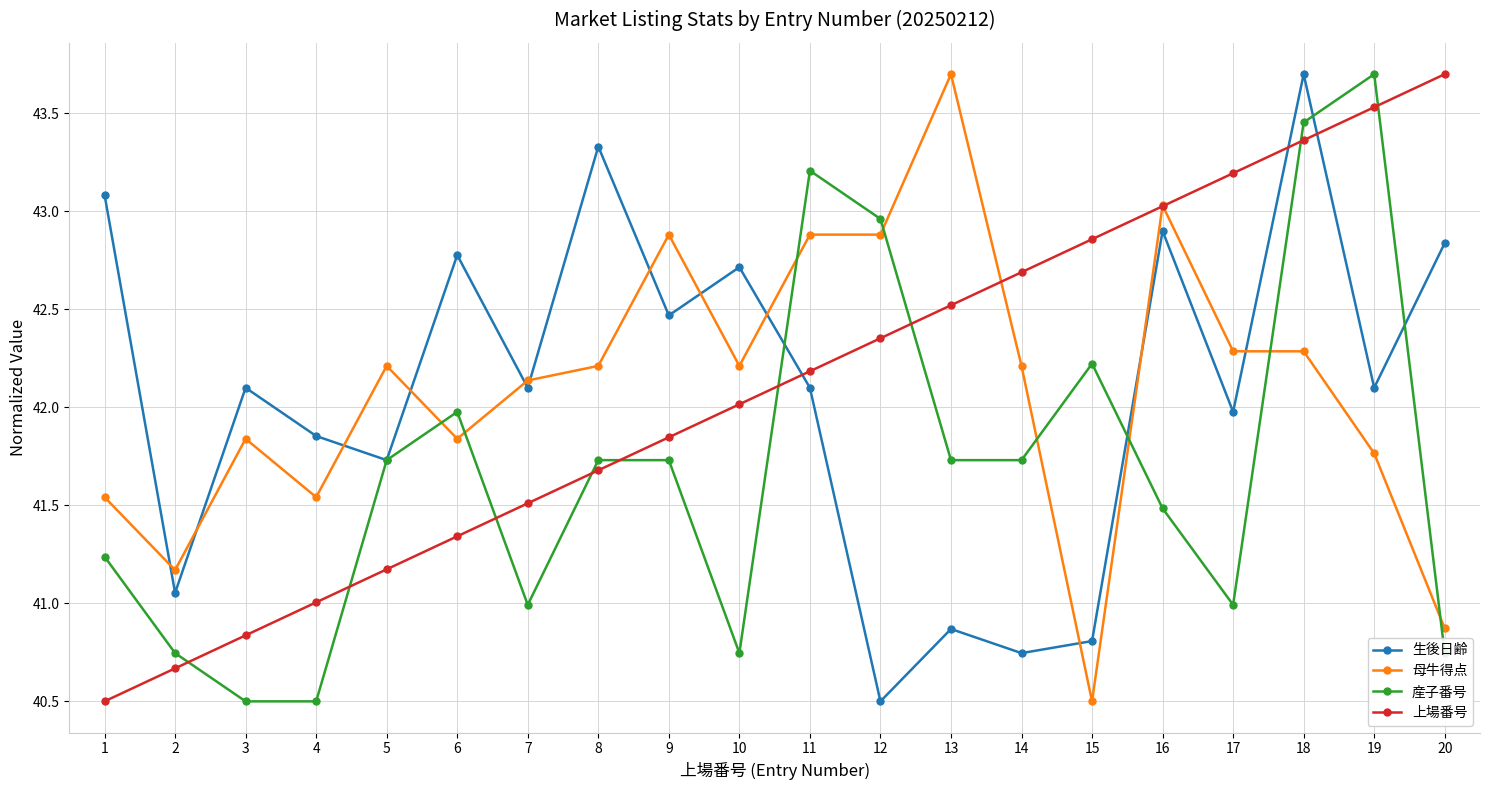

Is the value of 生後日齢 at 15 greater than the value of 母牛得点 at 8?

No